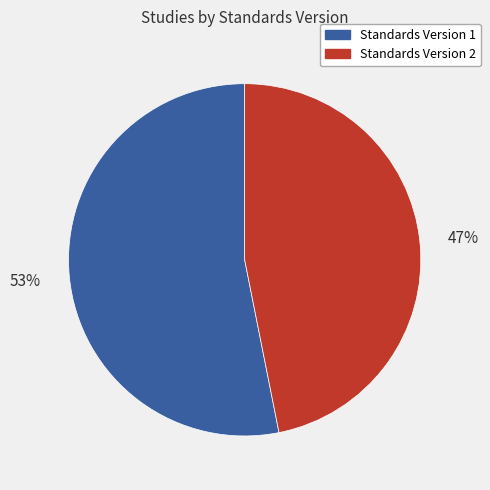

Is there any slice that represents more than half of the pie?

Yes